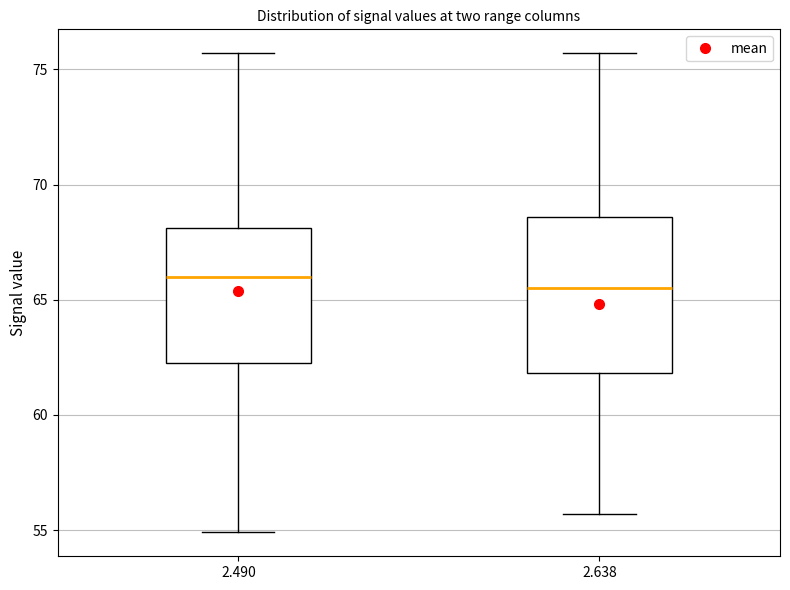

Which box has the lowest median line?

2.638